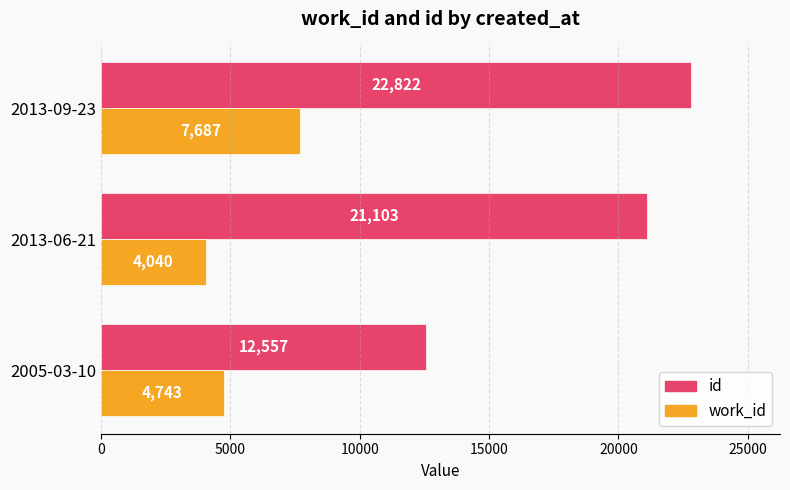

Which series has the largest range (max minus min)?

id